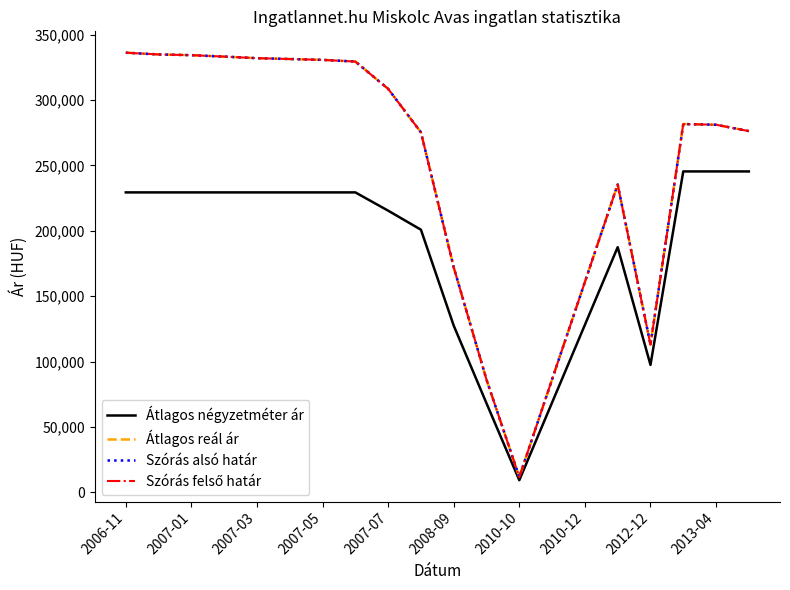

Is this an area chart (filled region under the line)?

No